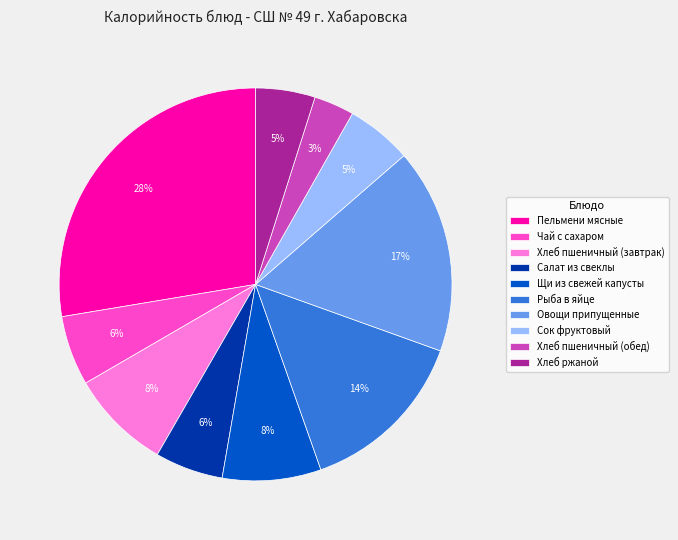

Which has a higher value, Хлеб ржаной or Чай с сахаром?

Чай с сахаром